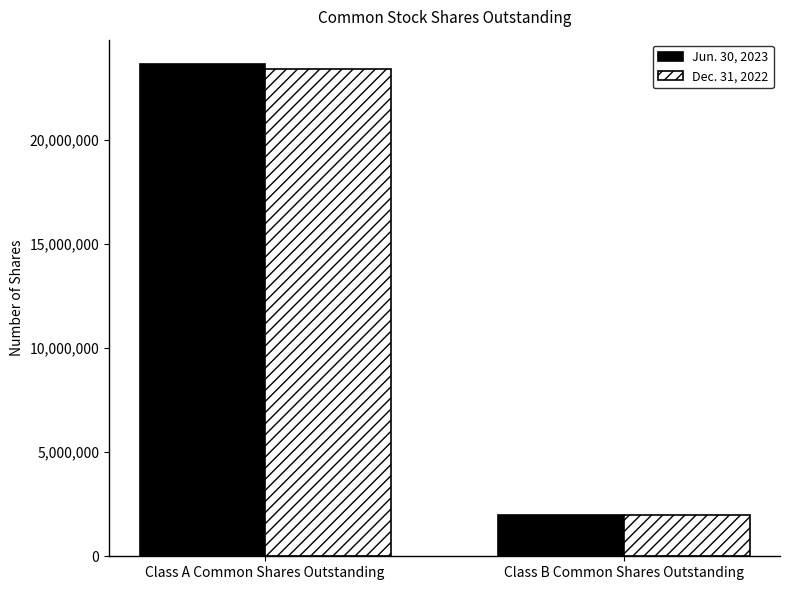

What is the maximum value for Dec. 31, 2022?

23379000